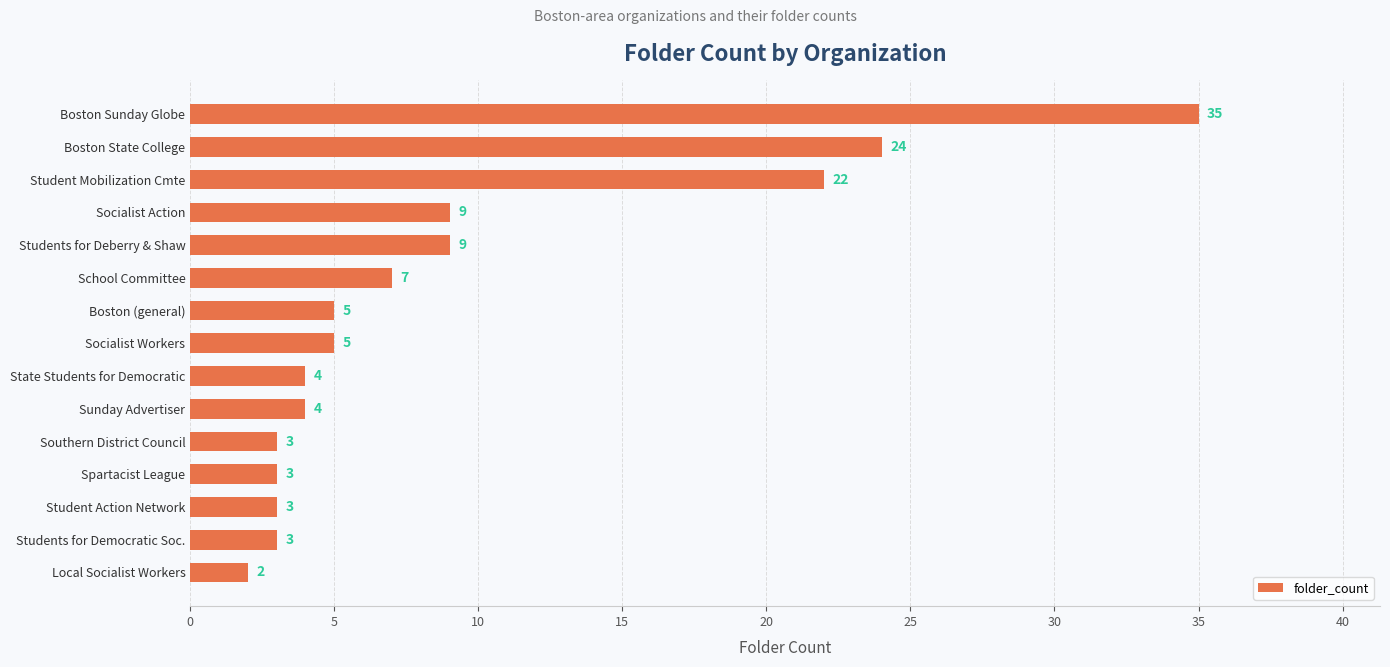

Approximately how many times larger is the value at Students for Deberry & Shaw compared to Socialist Workers?

1.8